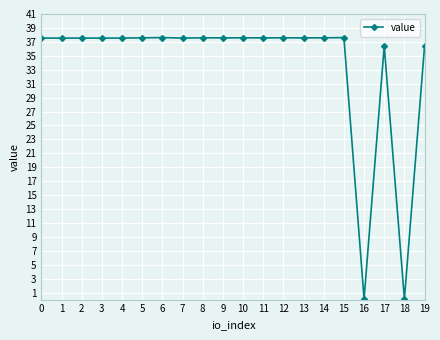

The value at 6 is 37.6. True or false?

True